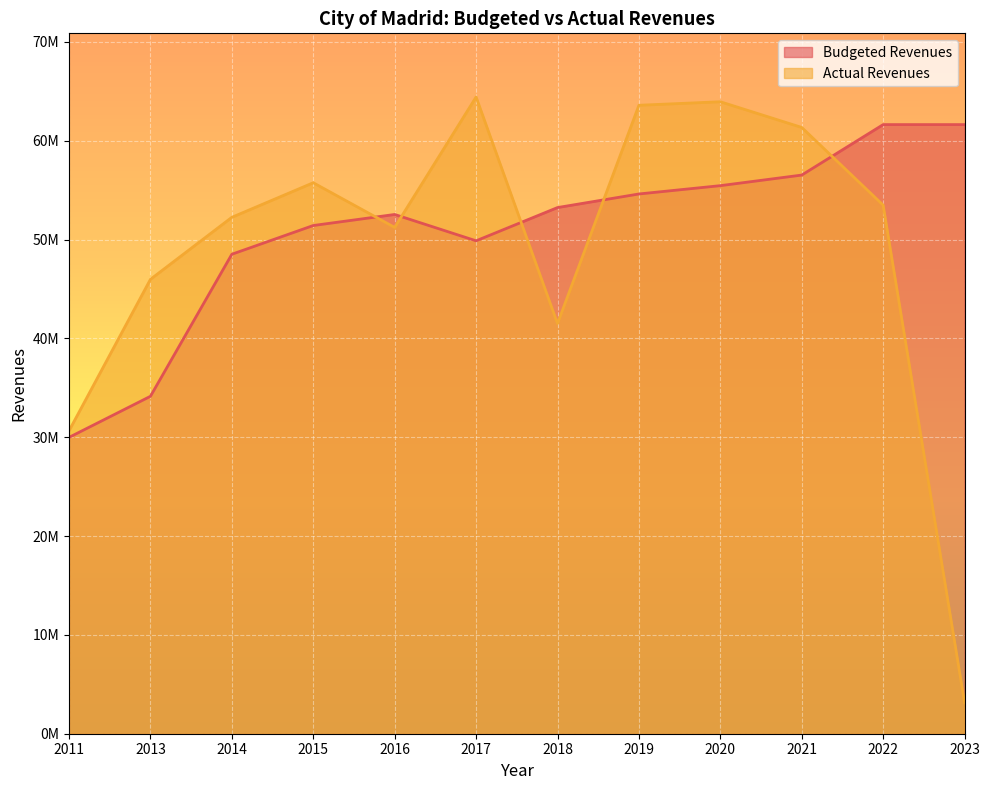

Reading left to right, transcribe all the data shown in this chart.

Budgeted Revenues: 29986460.0	34143169.0	48517282.0	51424239.0	52541605.0	49876498.0	53240431.0	54615777.0	55457252.0	56528700.0	61635418.0	61635418.0
Actual Revenues: 30653617.0	45978545.5	52255223.5	55752056.5	51231141.6	64427664.9	41503137.3	63591466.6	63948117.1	61347654.9	53486917.9	3147391.9